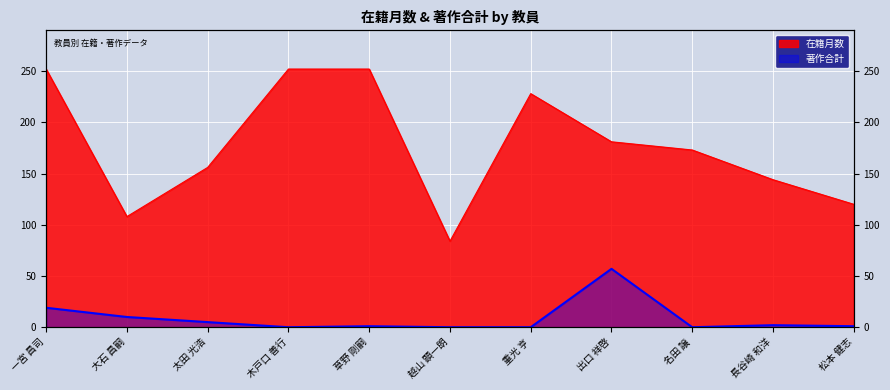

The value of 著作合計 at 草野 剛嗣 is 1. True or false?

True